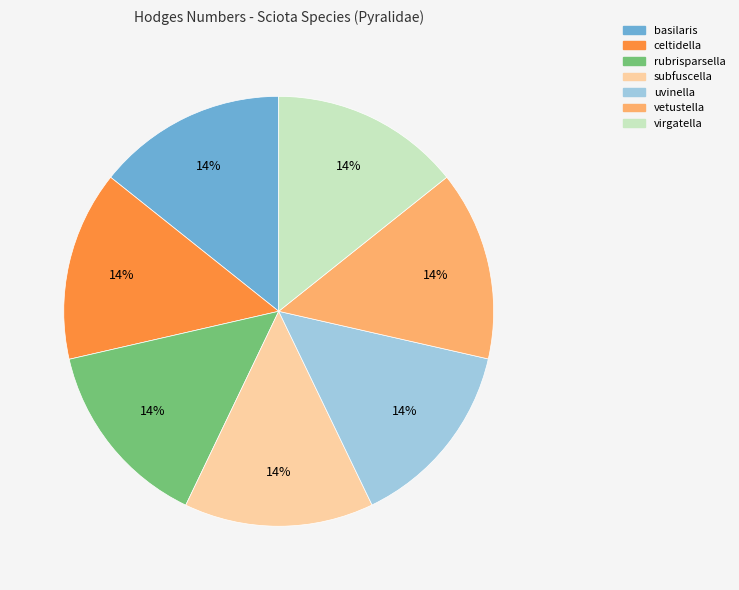

To the nearest percent, what portion does virgatella represent?

14%